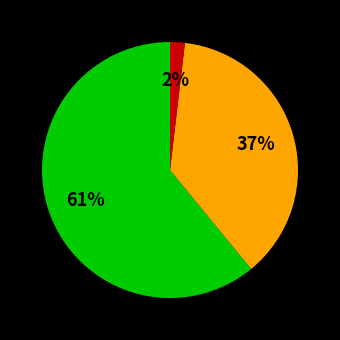

To the nearest percent, what is the average slice percentage?

33%